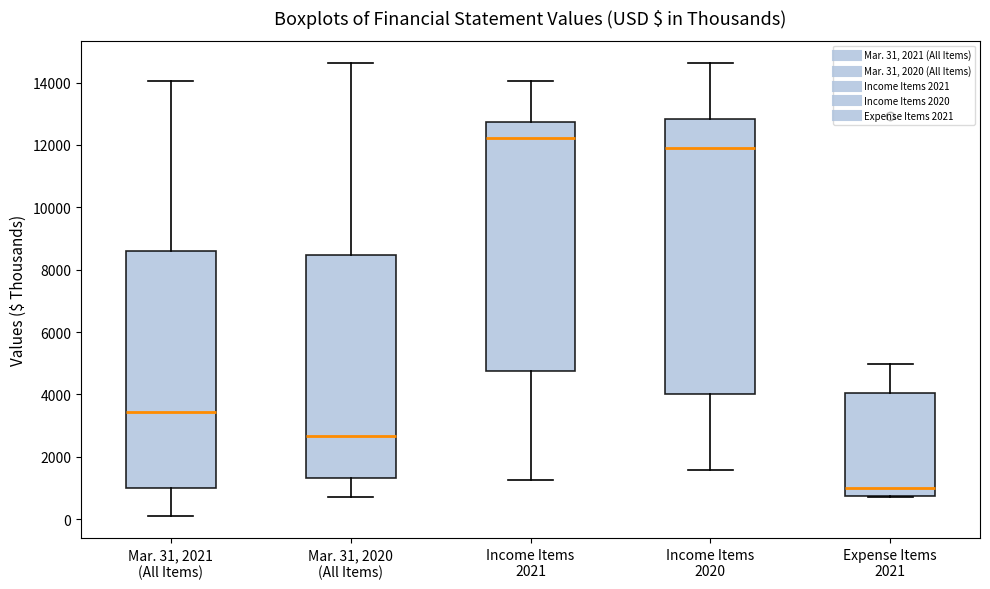

Where does the upper whisker of the box for Mar. 31, 2021 (All Items) end on the y-axis? The values are not printed on the chart, so give them approximately, as read against the axis.

14000